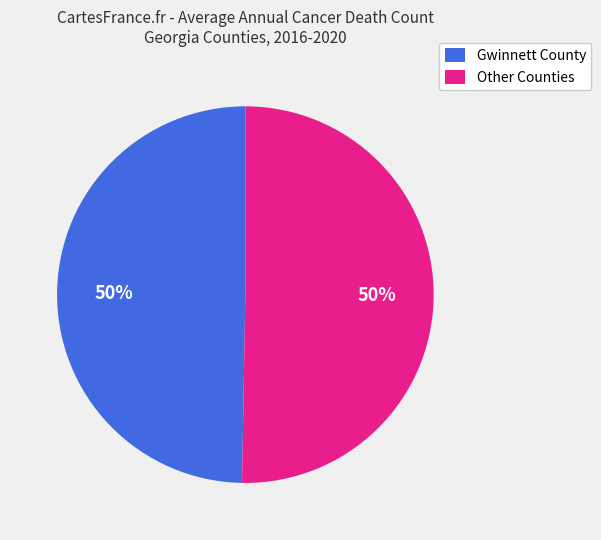

Approximately how many times larger is the value at Gwinnett County compared to Other Counties?

1.0